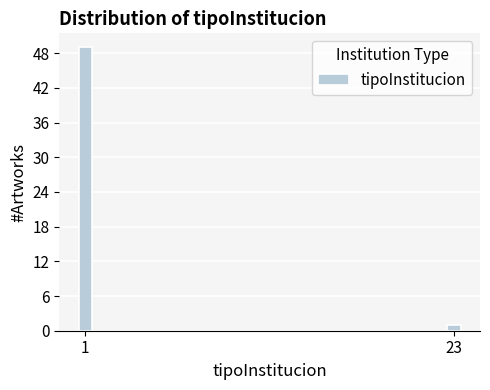

Reading left to right, extract all data points from this chart.

1=49	23=1